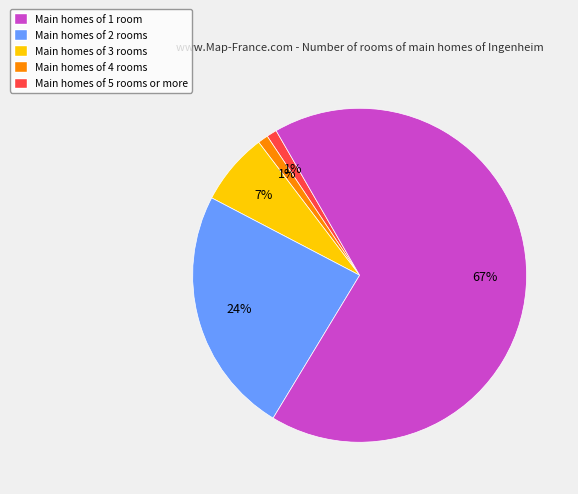

True or false: Main homes of 3 rooms accounts for 7% of the total.

True